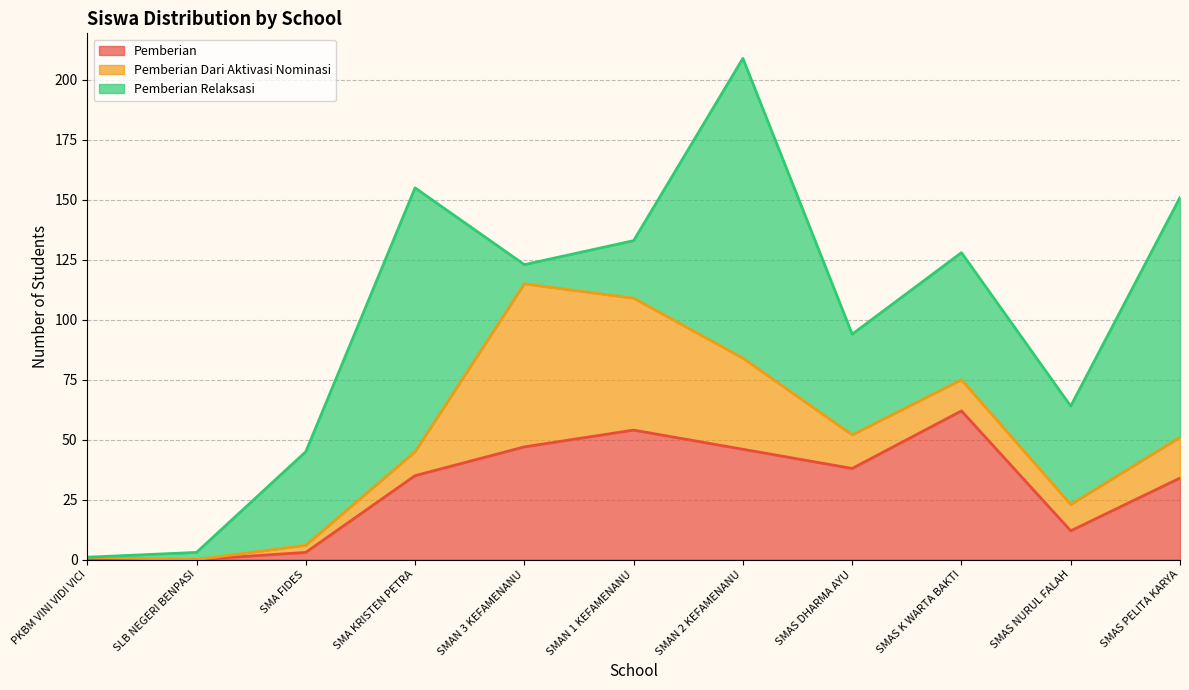

Between SMAN 2 KEFAMENANU and SMAS NURUL FALAH, which series saw the biggest shift?

Pemberian Relaksasi